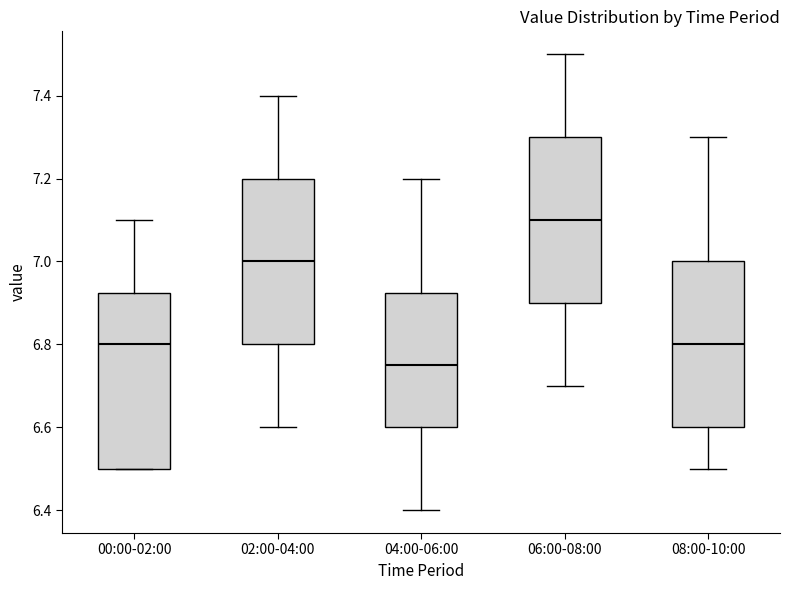

Reading left to right, read every box against the y-axis: the position of its median line, the range the box covers, and the ends of its whiskers. The values are not printed on the chart, so give them approximately, as read against the axis.

00:00-02:00: median 6.80, box 6.50 to 6.92, whiskers 6.50 to 7.10
02:00-04:00: median 7.00, box 6.80 to 7.20, whiskers 6.60 to 7.40
04:00-06:00: median 6.76, box 6.60 to 6.92, whiskers 6.40 to 7.20
06:00-08:00: median 7.10, box 6.90 to 7.30, whiskers 6.70 to 7.50
08:00-10:00: median 6.80, box 6.60 to 7.00, whiskers 6.50 to 7.30